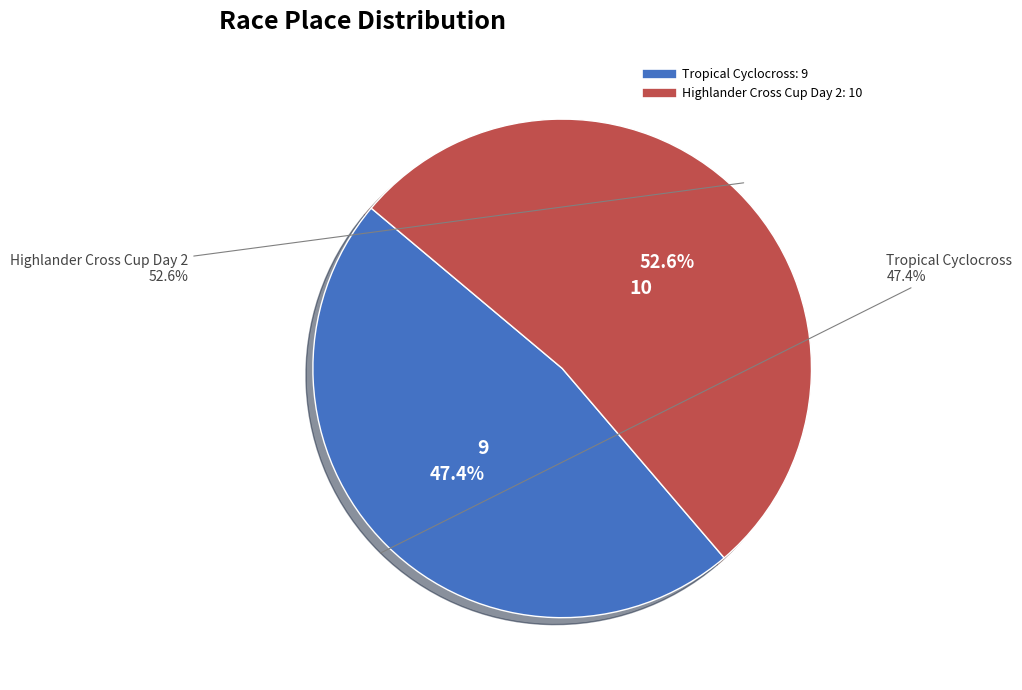

To the nearest percent, what is the combined percentage of Highlander Cross Cup Day 2 and Tropical Cyclocross?

100%